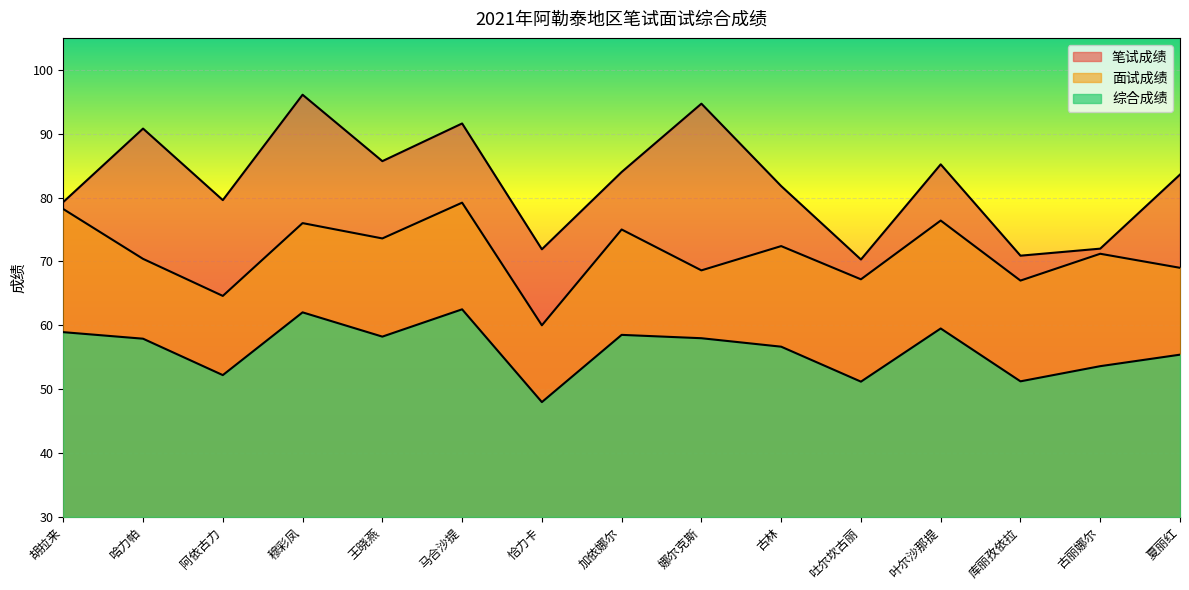

How many lines are shown in the chart?

3